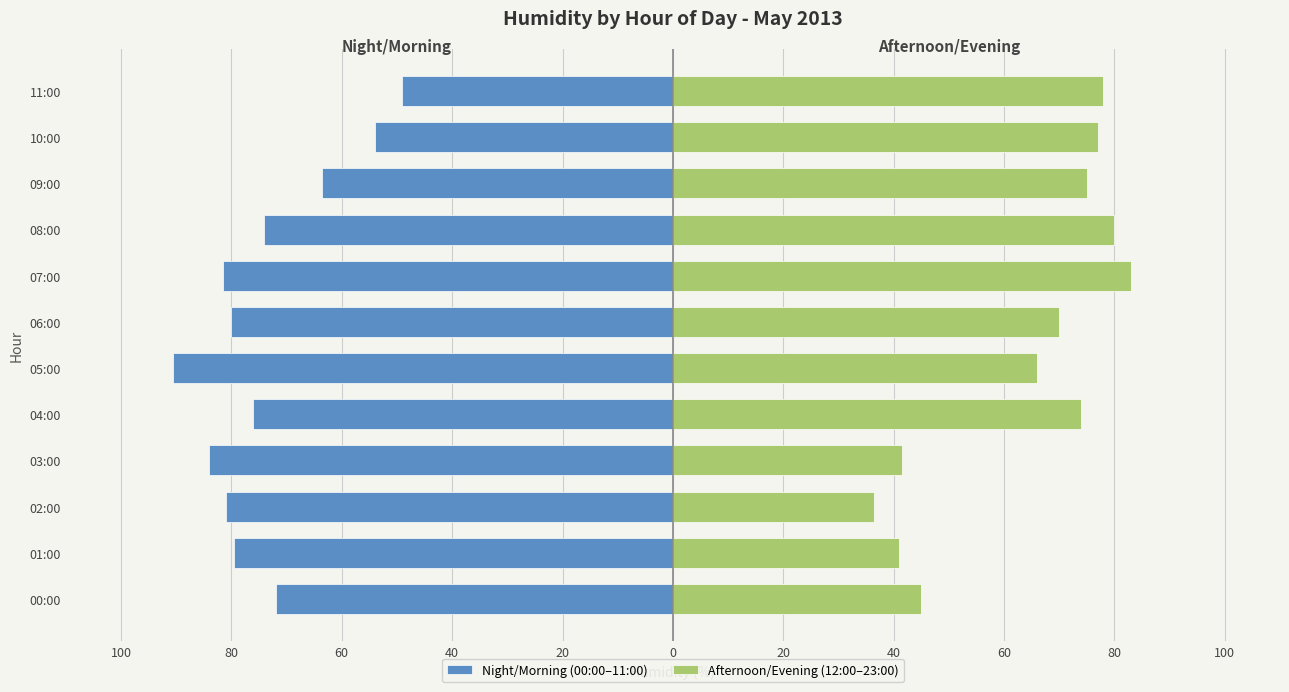

What is the minimum value shown in the chart?

-90.5